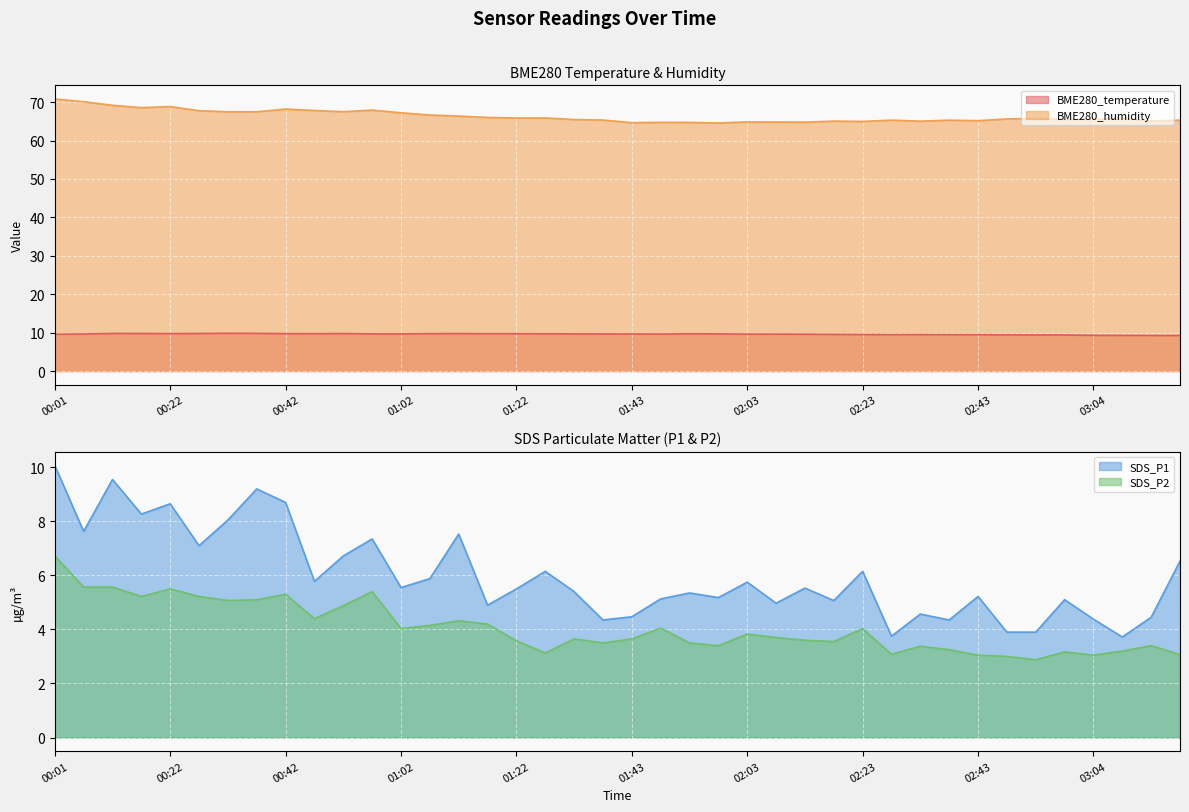

True or false: SDS_P1 and BME280_humidity cross at least once.

False